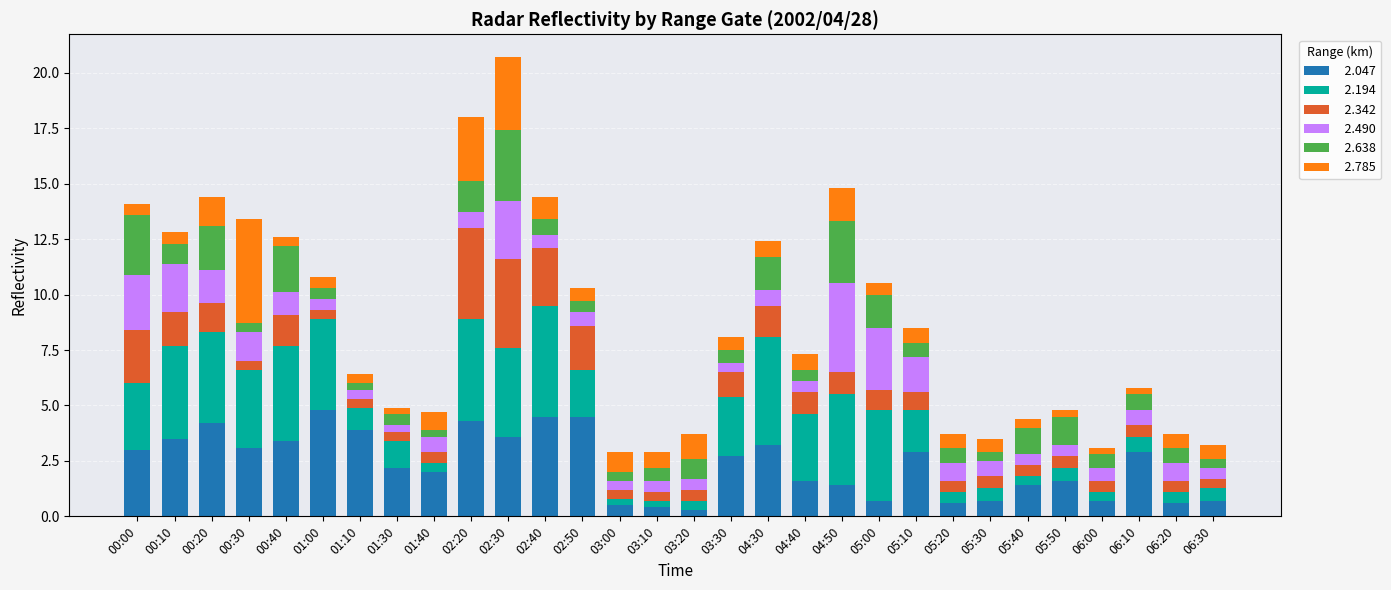

What is the total value across all series at 02:20?

18.0